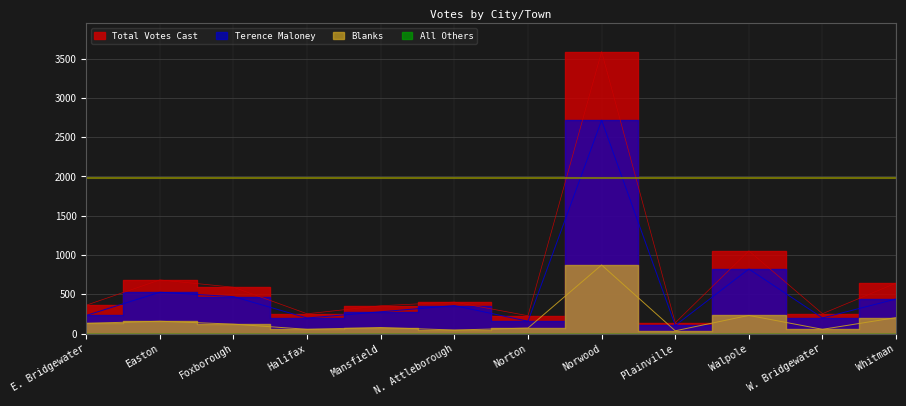

What is the label of the 1st point from the right?

Whitman